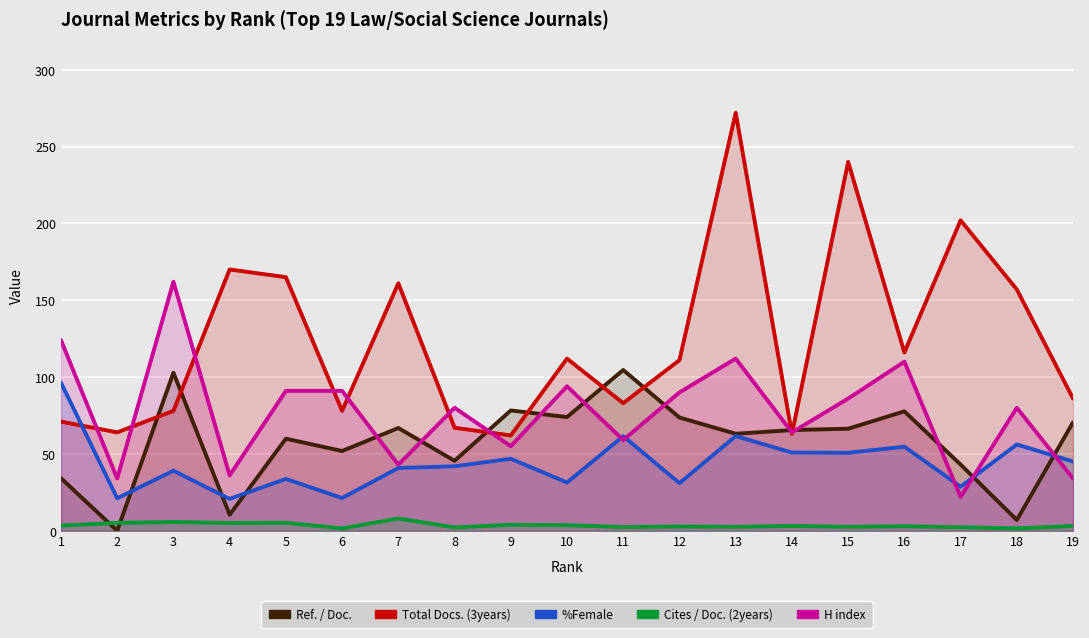

Is the value of Total Docs. (3years) at 16 greater than the value of %Female at 4?

Yes